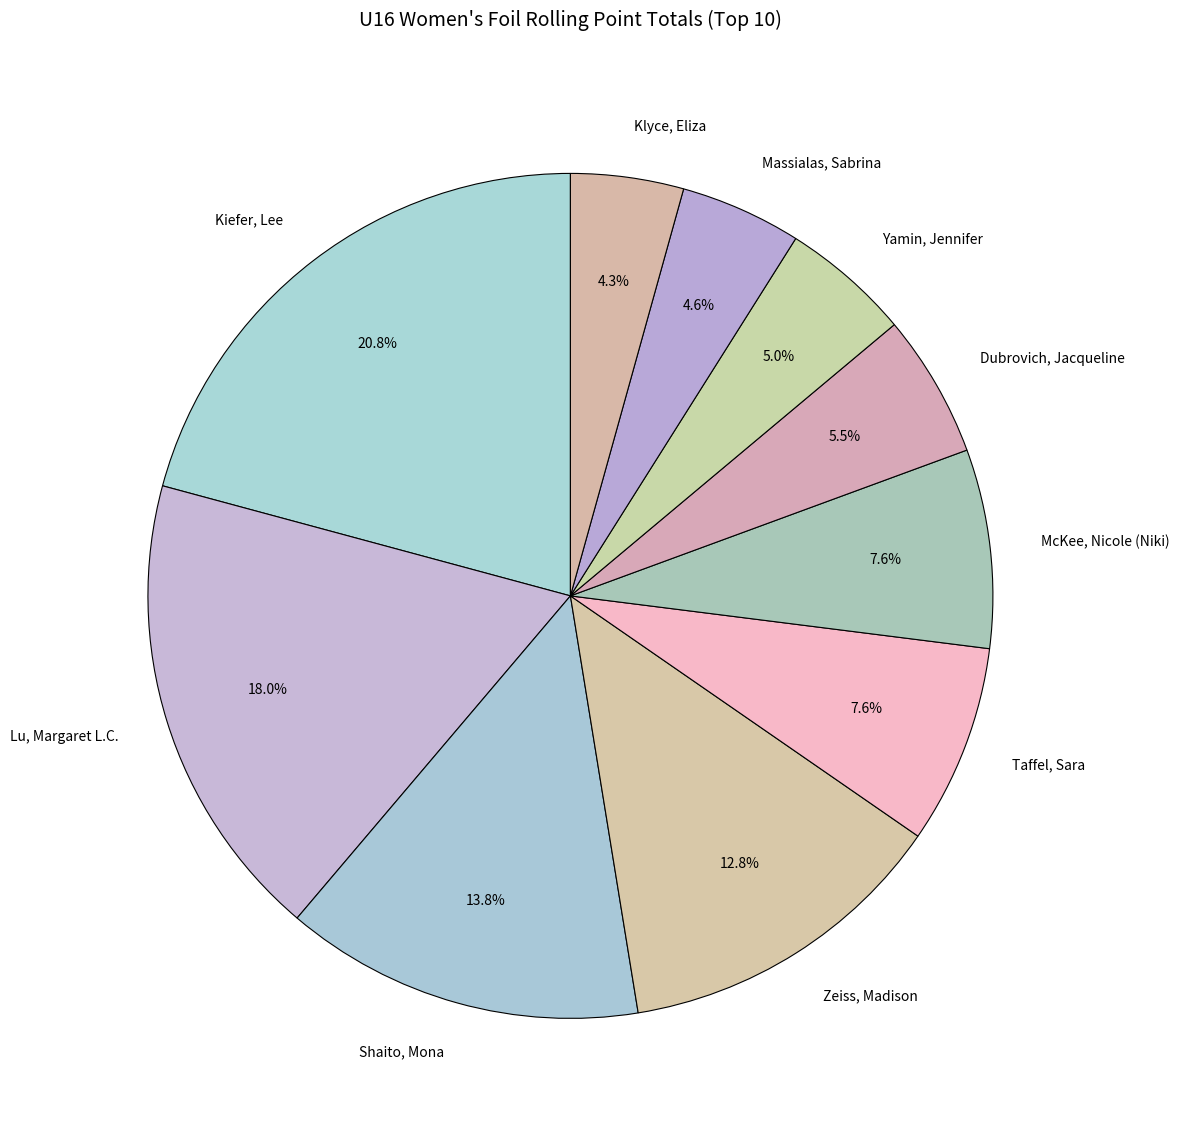

To the nearest percent, what percentage of the pie is Massialas, Sabrina?

5%